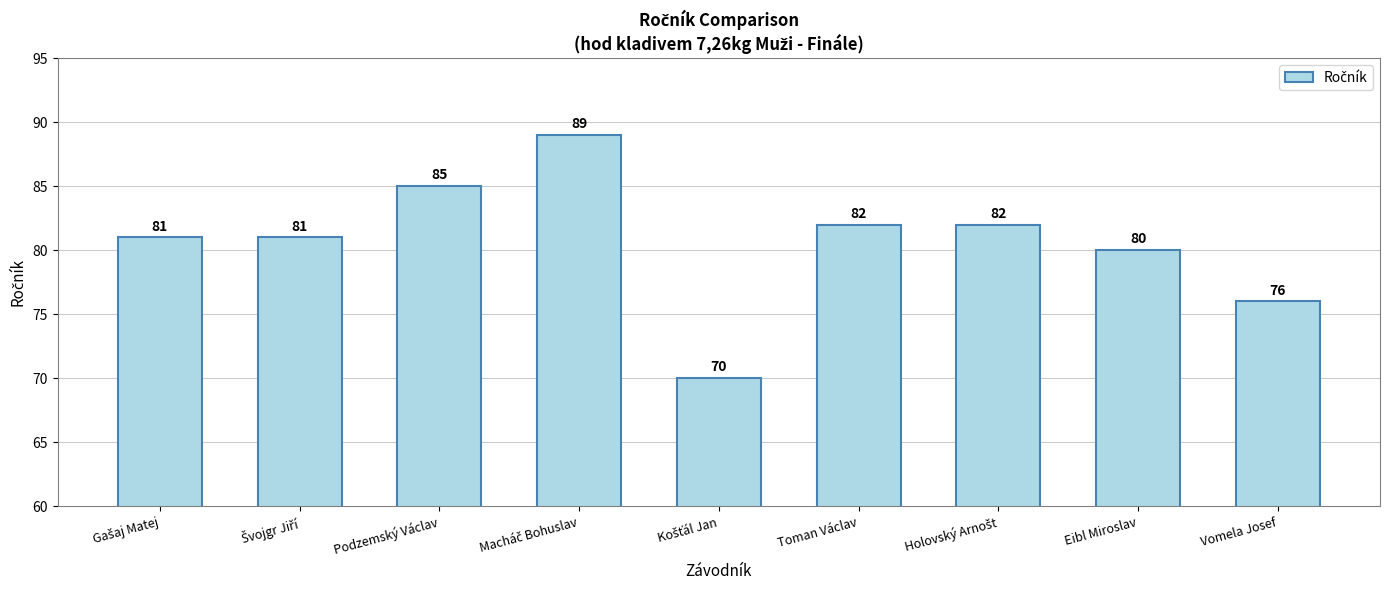

How many bars are there in total?

9